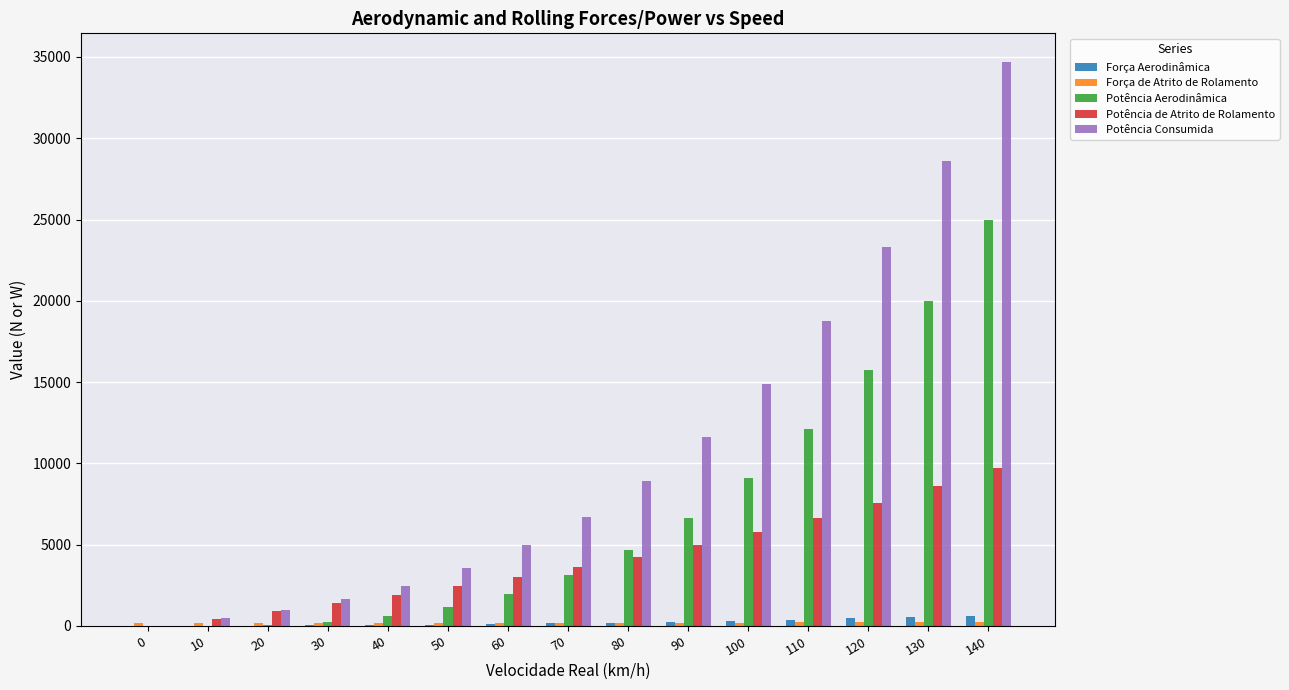

The value of Potência de Atrito de Rolamento at 50 is 850.1. True or false?

False